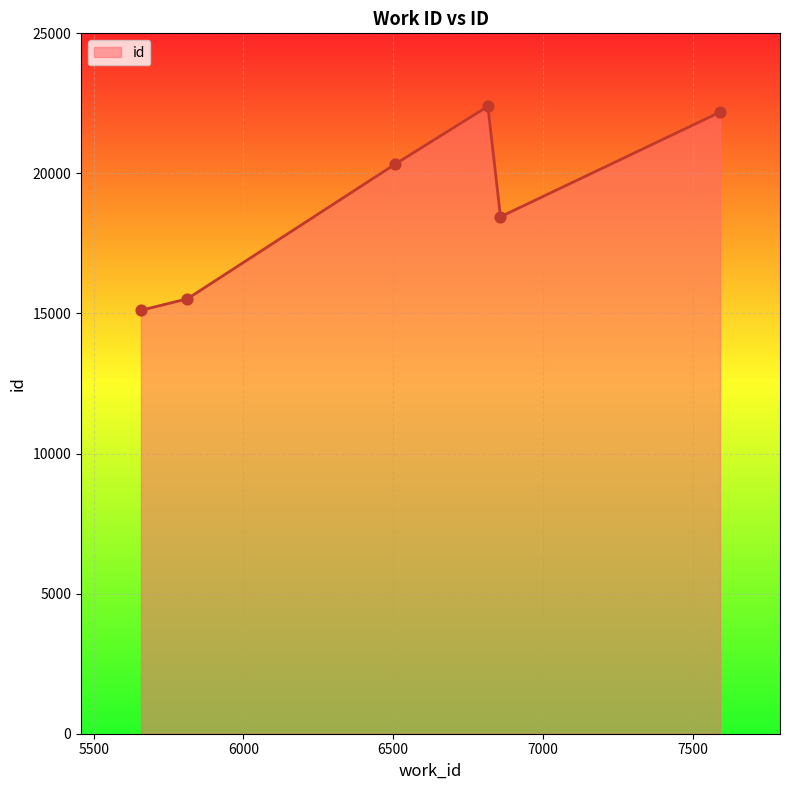

What is the smallest value displayed?

15114